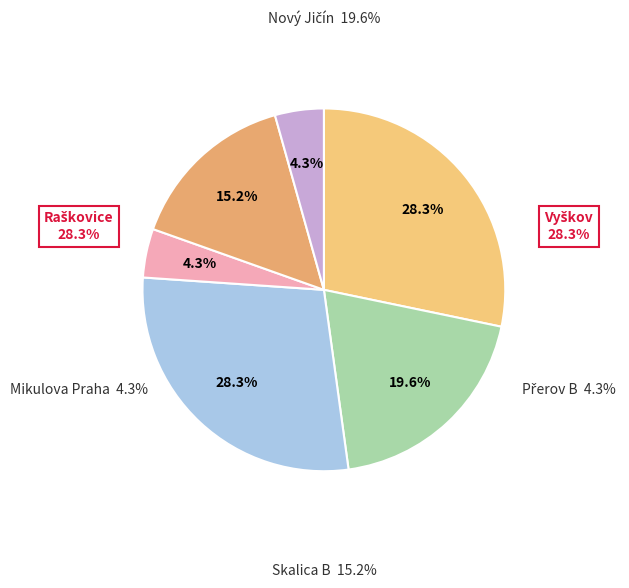

What is the change in value from Vyškov to Nový Jičín?

-4